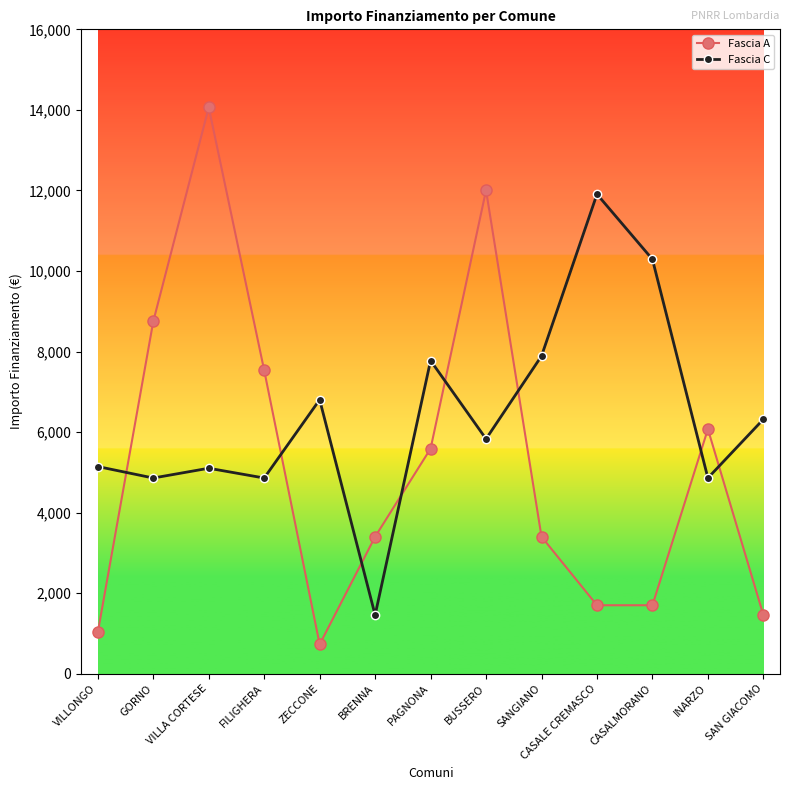

What is the label of the 11th point from the left?

CASALMORANO